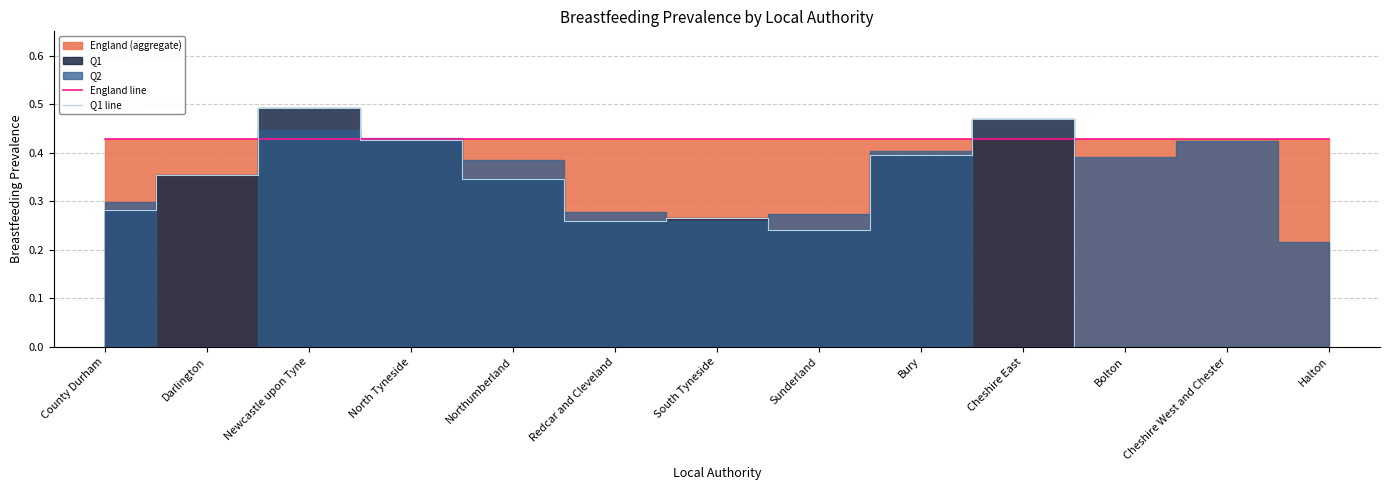

In Q1 line, how many points are lower than both neighbors (excluding endpoints)?

2